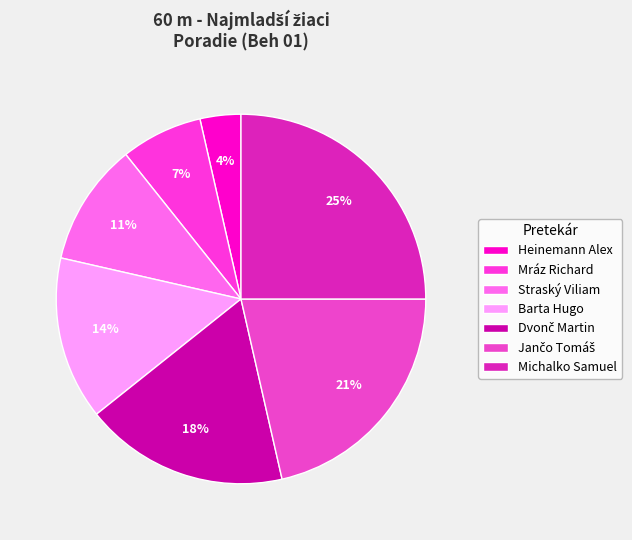

Count the number of slices in the pie.

7